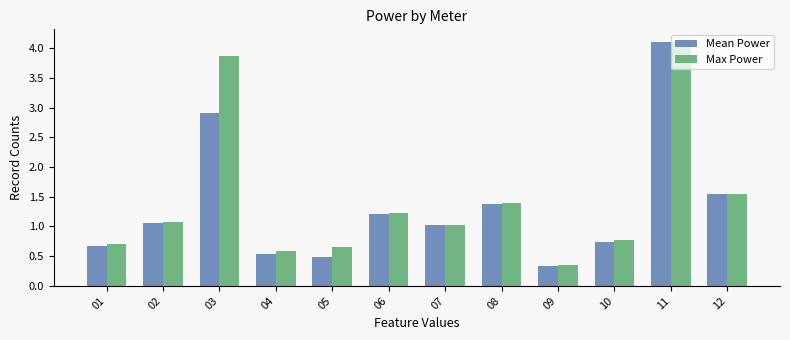

At which label does Mean Power first exceed 1?

02